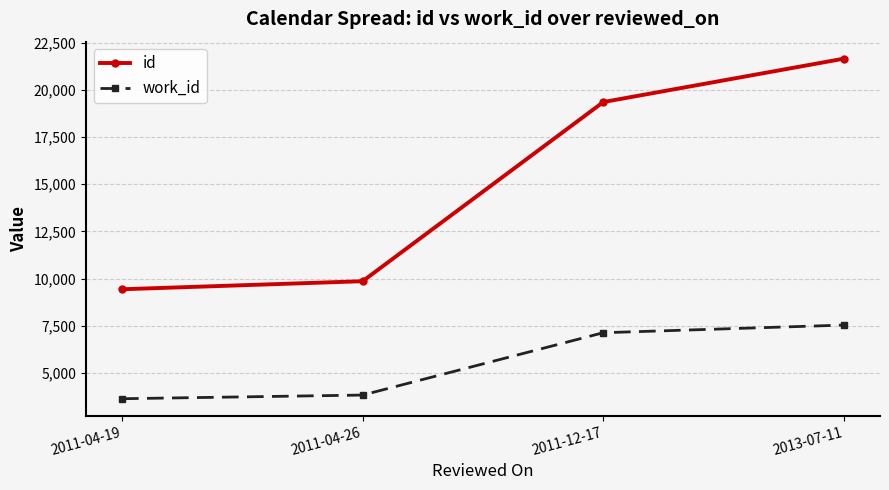

What is the difference between the second highest and minimum values in the id series?

9918